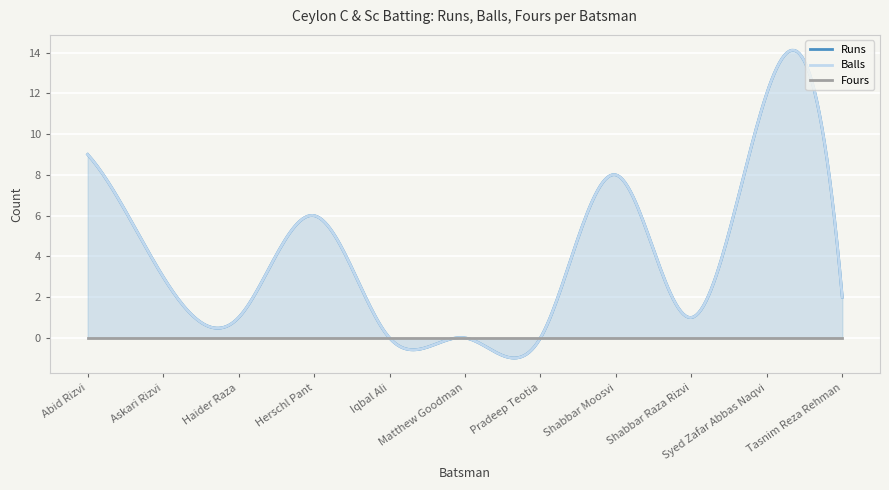

True or false: Runs has more than 1 interior local peaks.

True